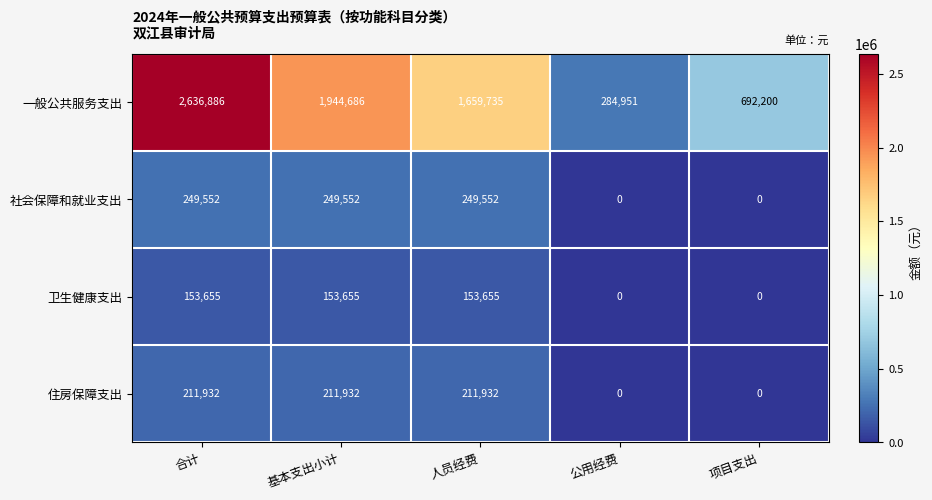

What is the difference between the maximum and minimum values in the 一般公共服务支出 series?

2351935